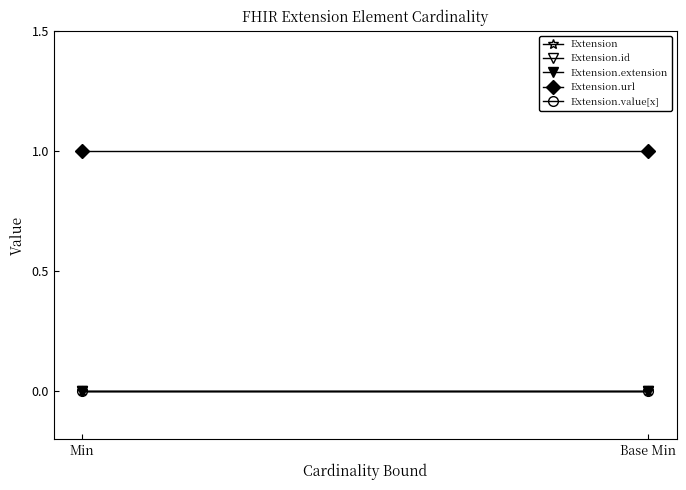

How many series are shown in this chart?

5